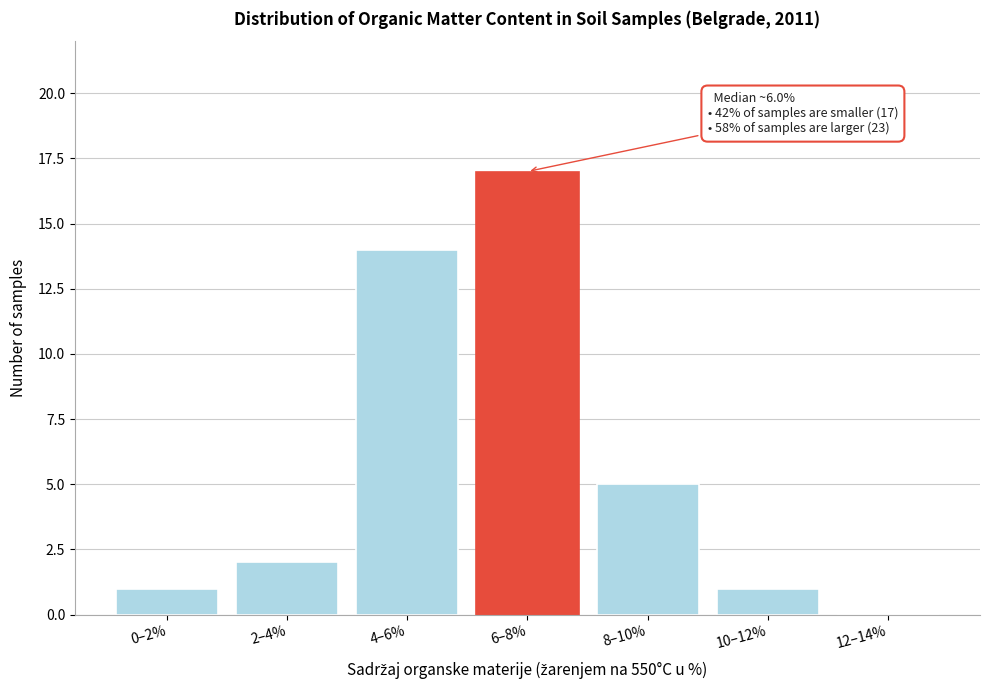

Reading left to right, what are all the values shown in this chart?

0–2%=1	2–4%=2	4–6%=14	6–8%=17	8–10%=5	10–12%=1	12–14%=0